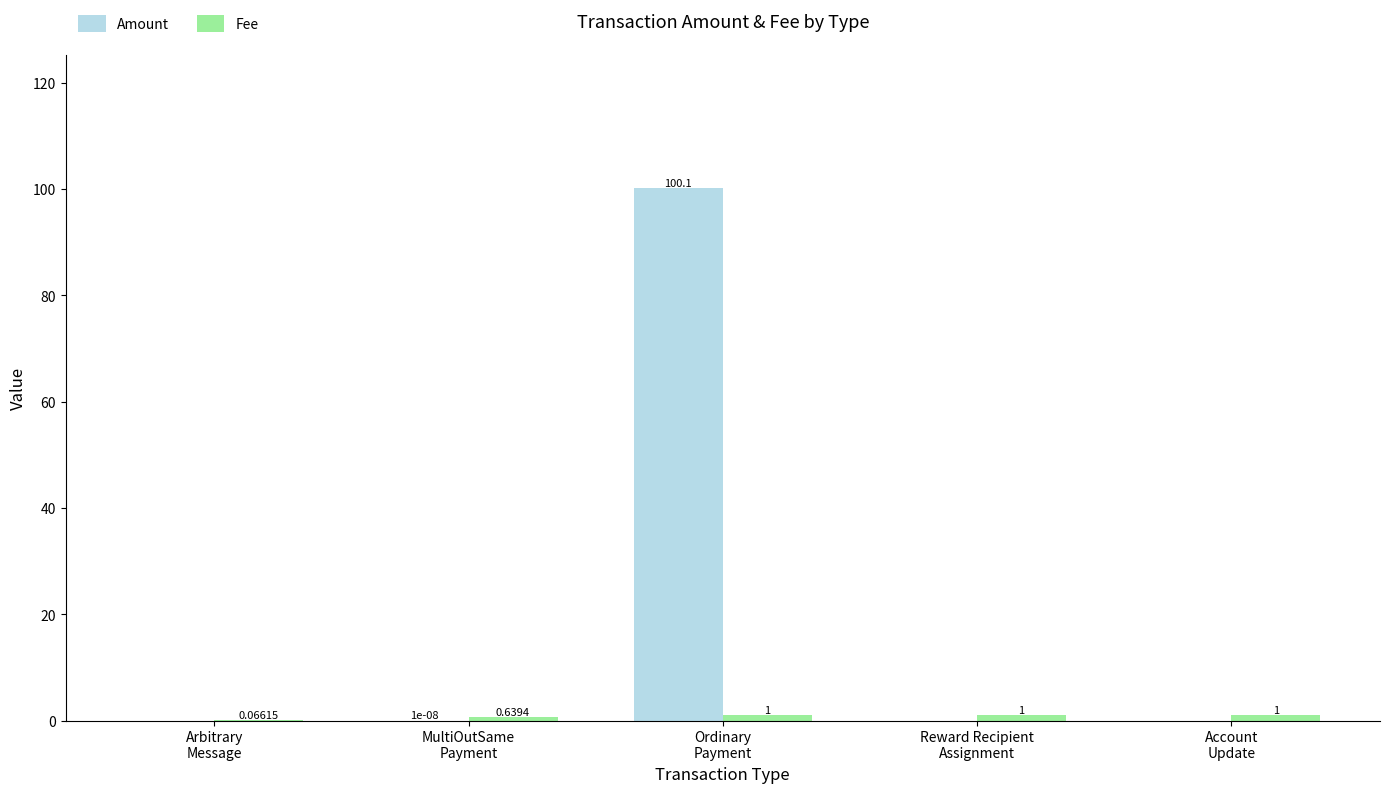

Which series has the largest total across all categories?

Amount